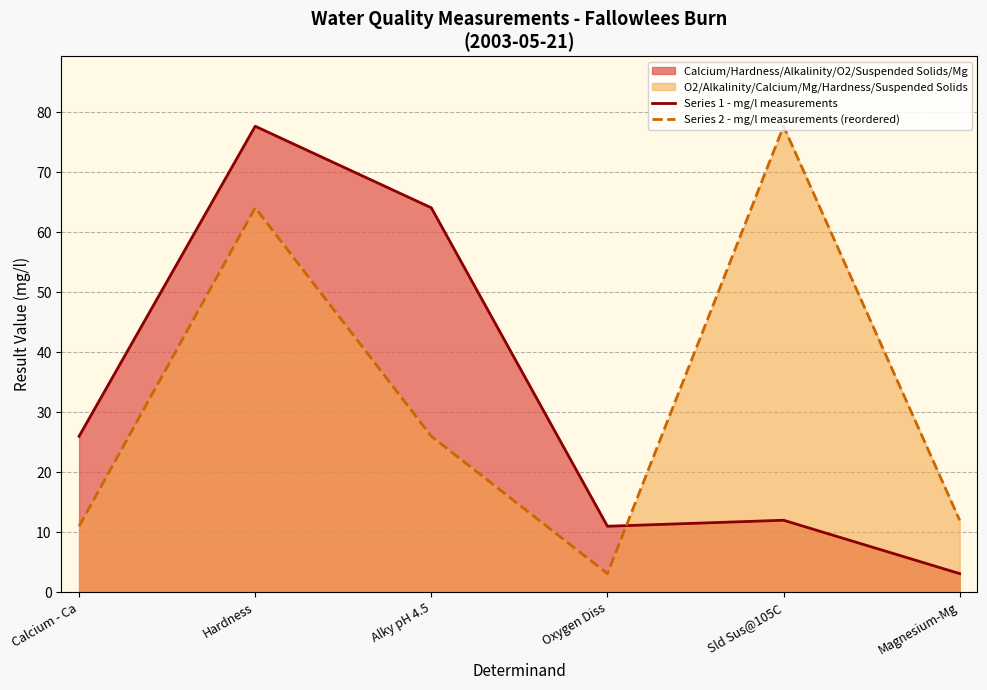

What are all the series names shown in the legend?

Series 1 - mg/l measurements, Series 2 - mg/l measurements (reordered)